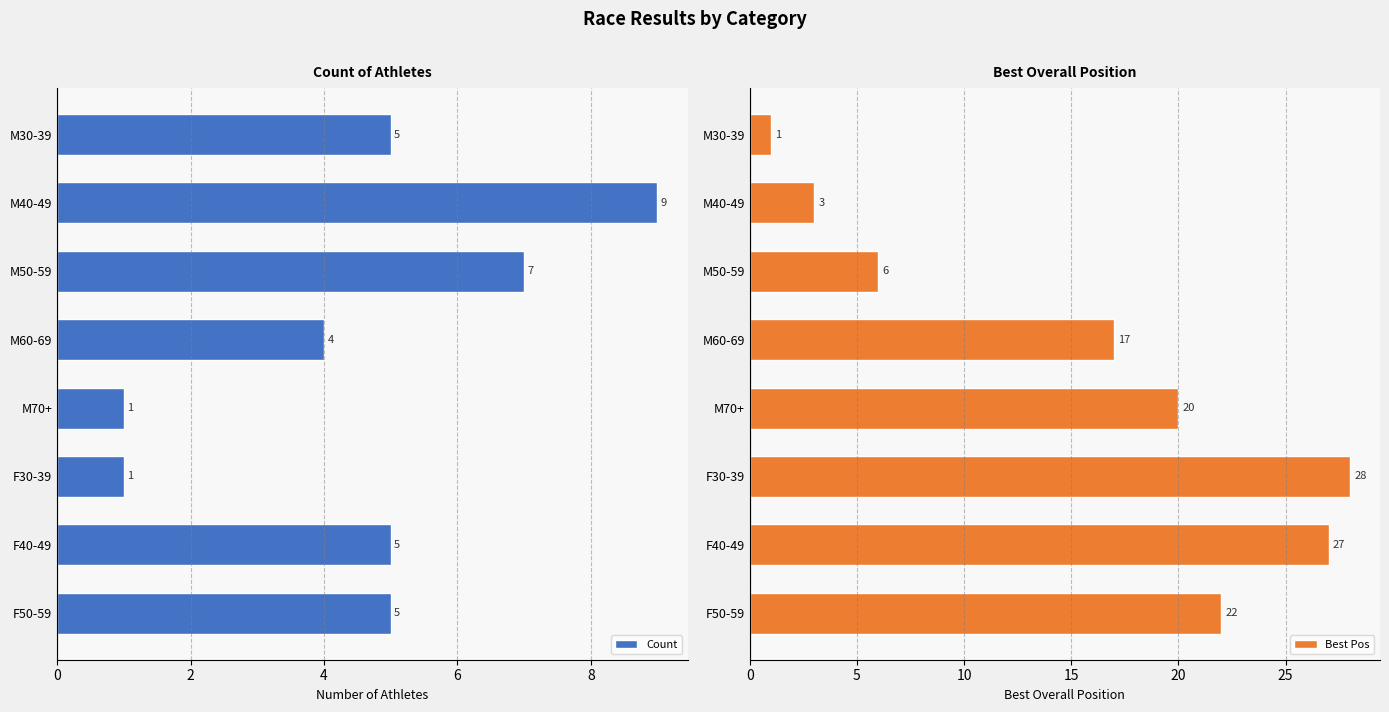

How many Count values are between 4 and 7?

5